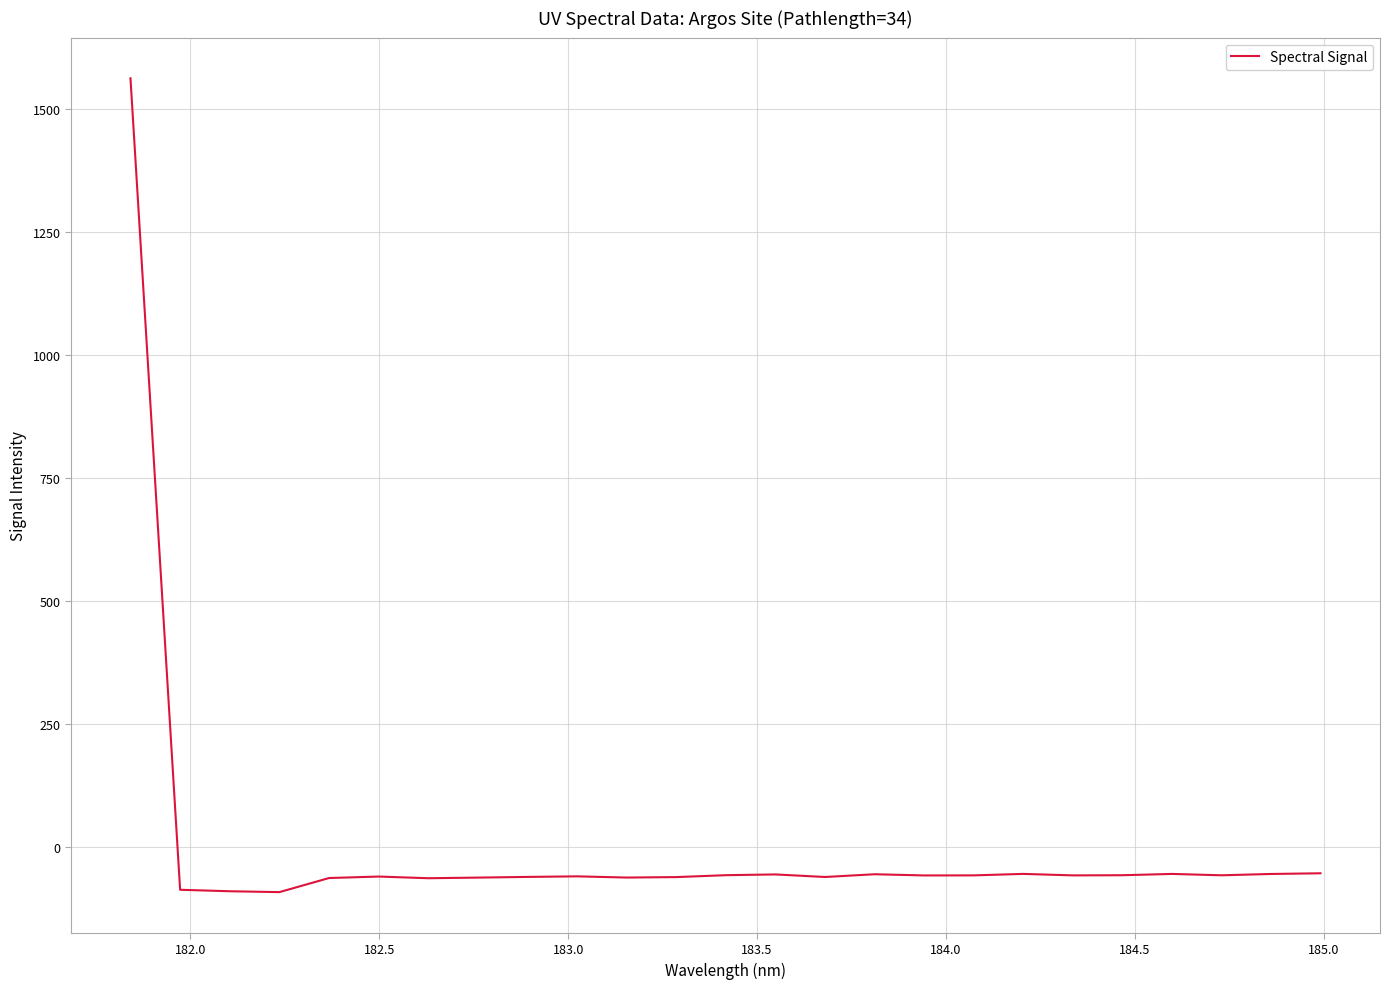

What is the maximum value shown in the chart?

1562.5